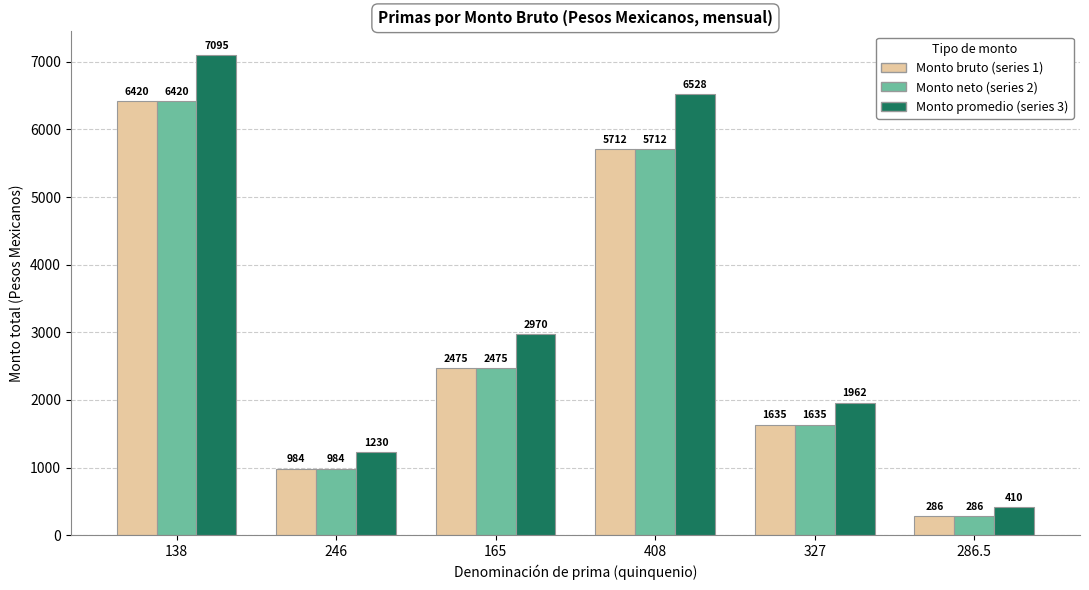

What is the difference between the Monto neto (series 2) values at 286.5 and 246?

697.5